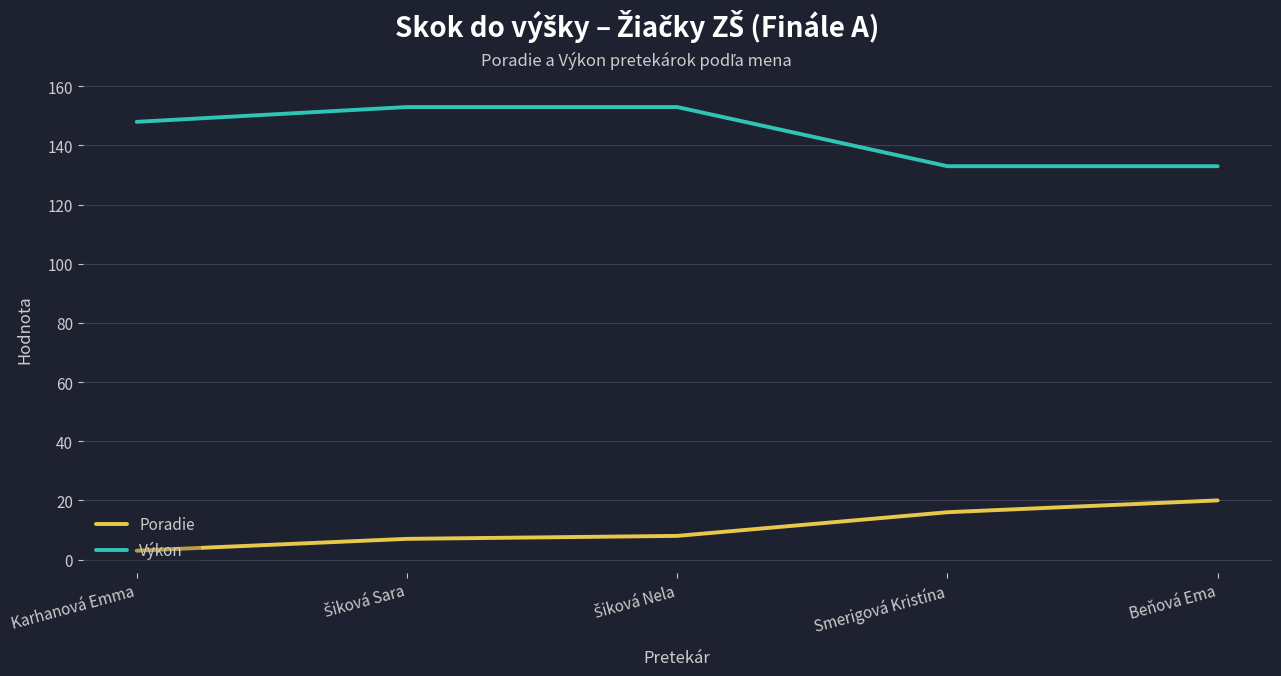

Which series has the largest total across all categories?

Výkon